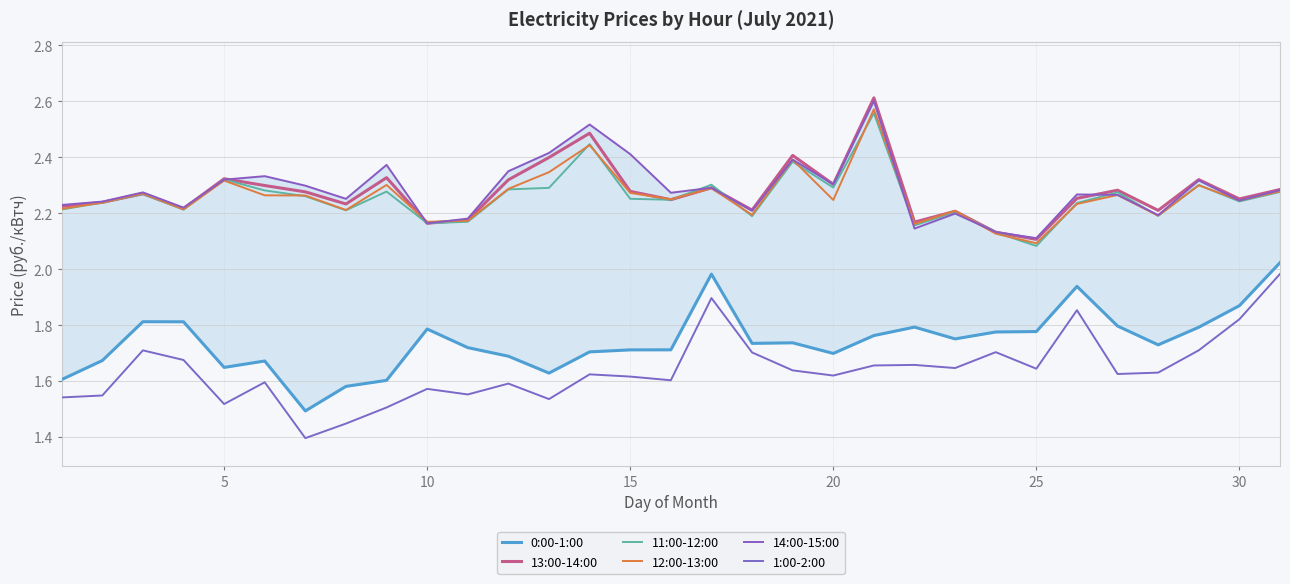

True or false: 13:00-14:00 has a value of 2.3 at 20.

True